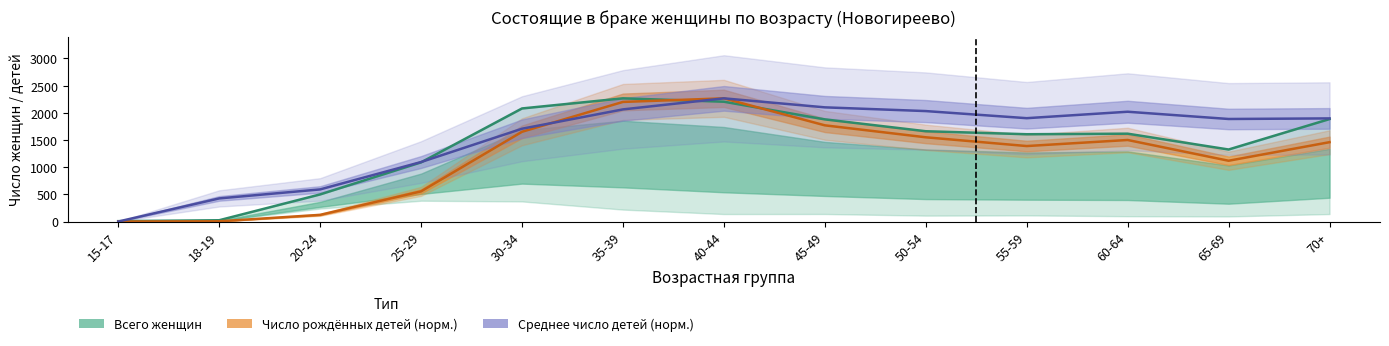

In Всего женщин, how many points are higher than both neighbors (excluding endpoints)?

2